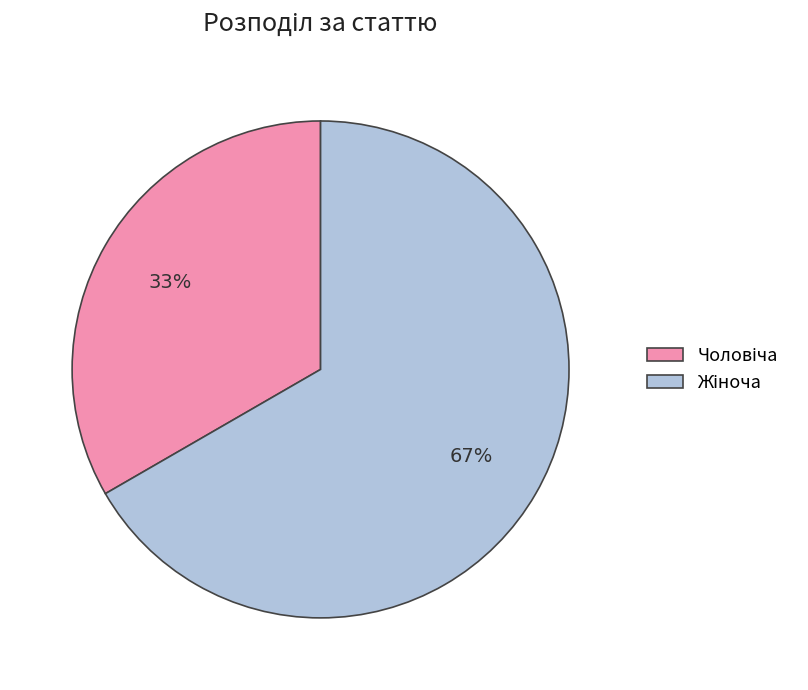

Is there any slice that represents more than half of the pie?

Yes